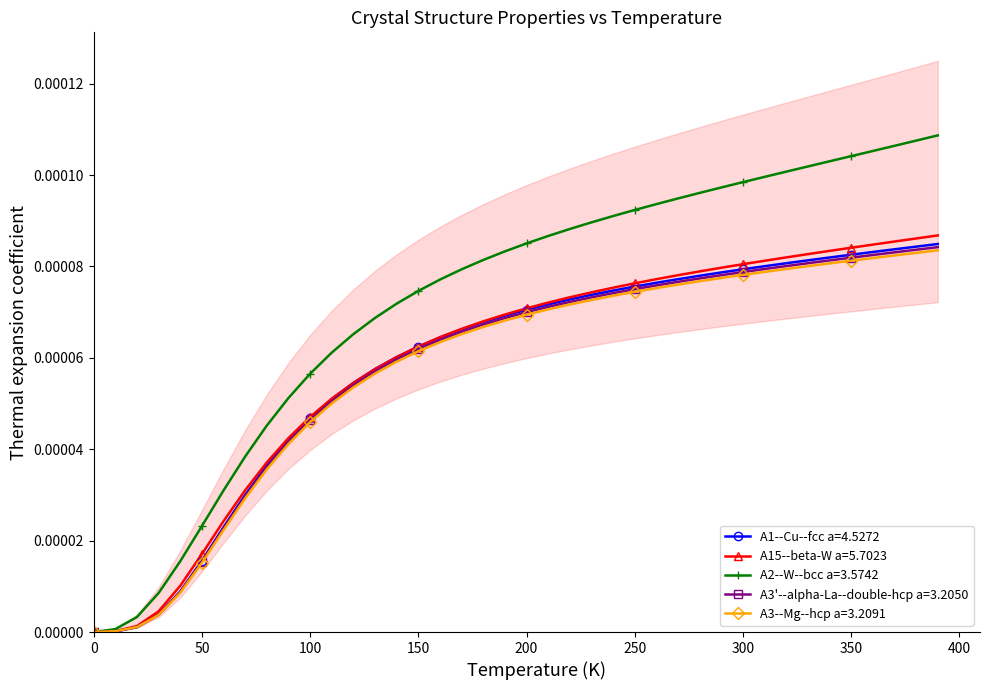

Which category has the highest value in the A1--Cu--fcc a=4.5272 series?

390